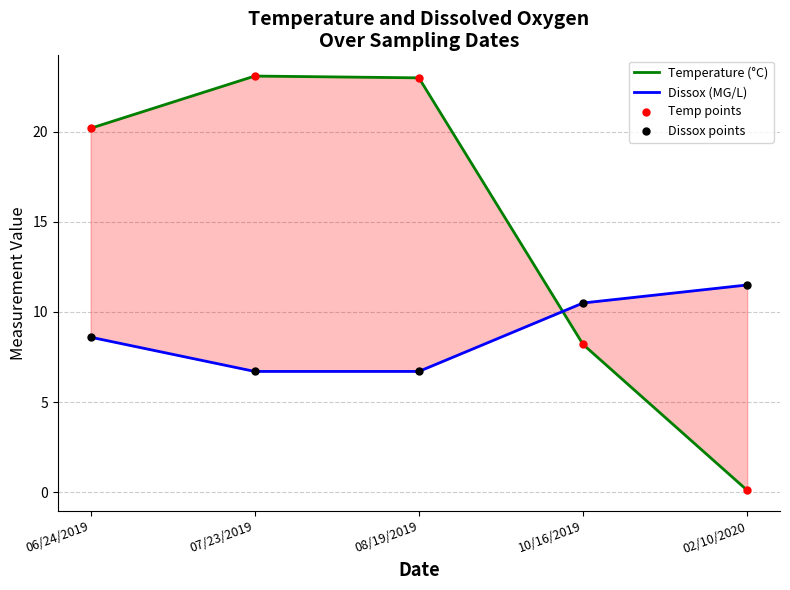

At which category is the sum across all series the highest?

07/23/2019